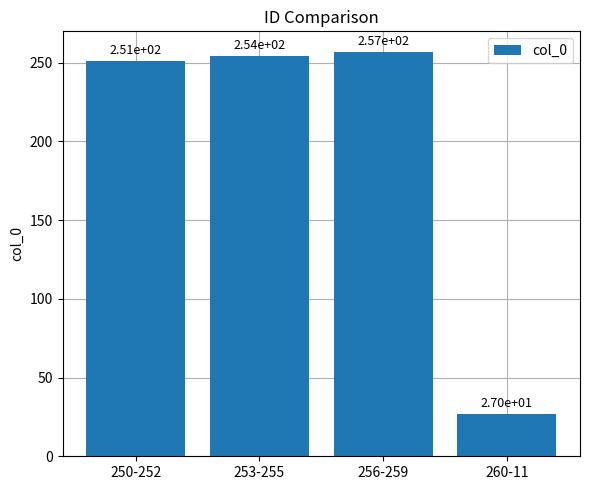

Approximately how many times larger is the value at 253-255 compared to 250-252?

1.0